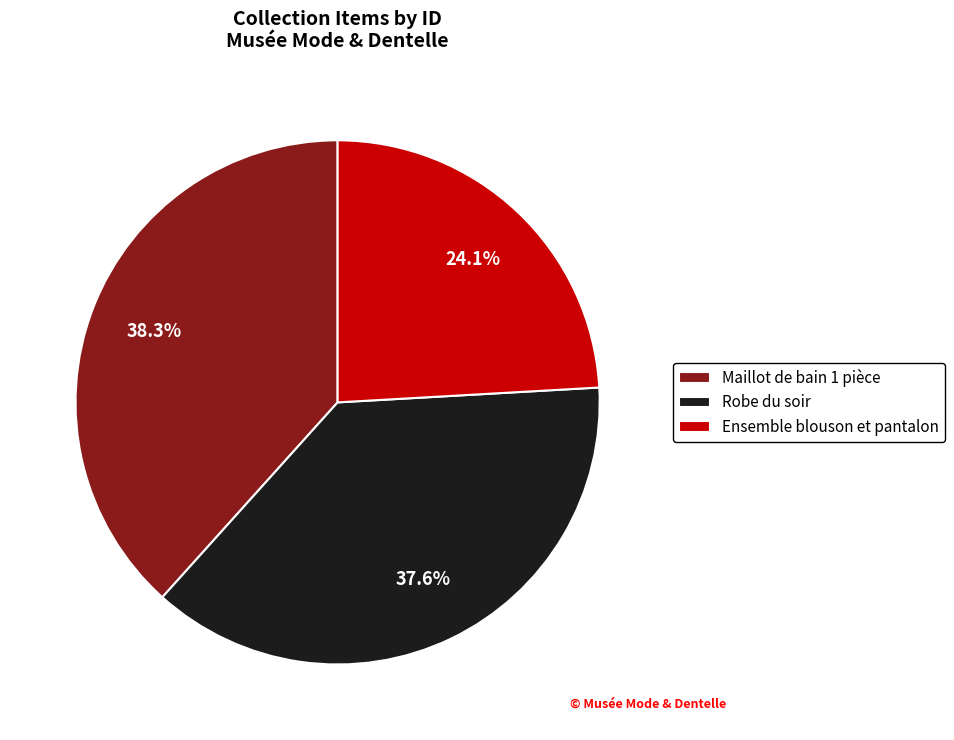

How many slices are in this pie chart?

3